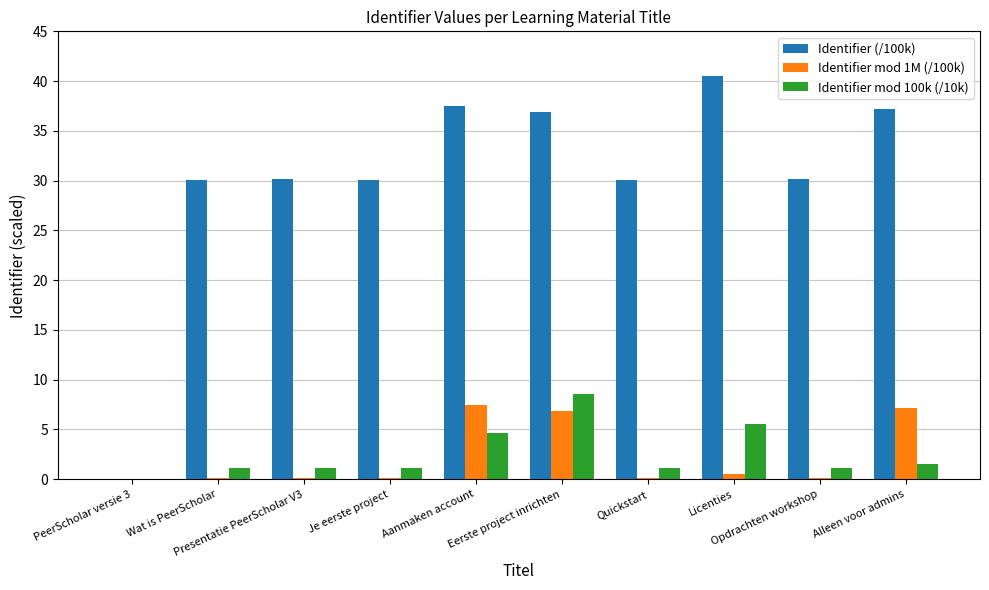

What is the highest value of the Identifier (/100k) series?

40.6